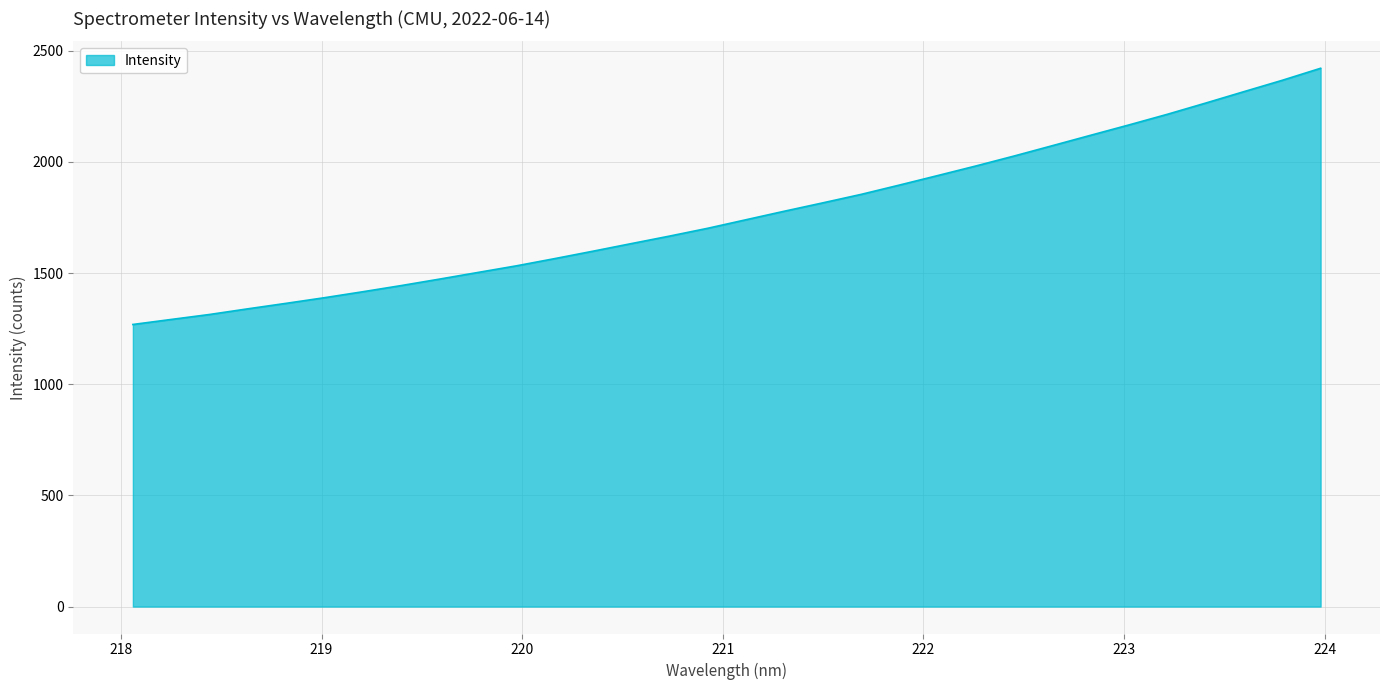

What is the average value?

1764.6